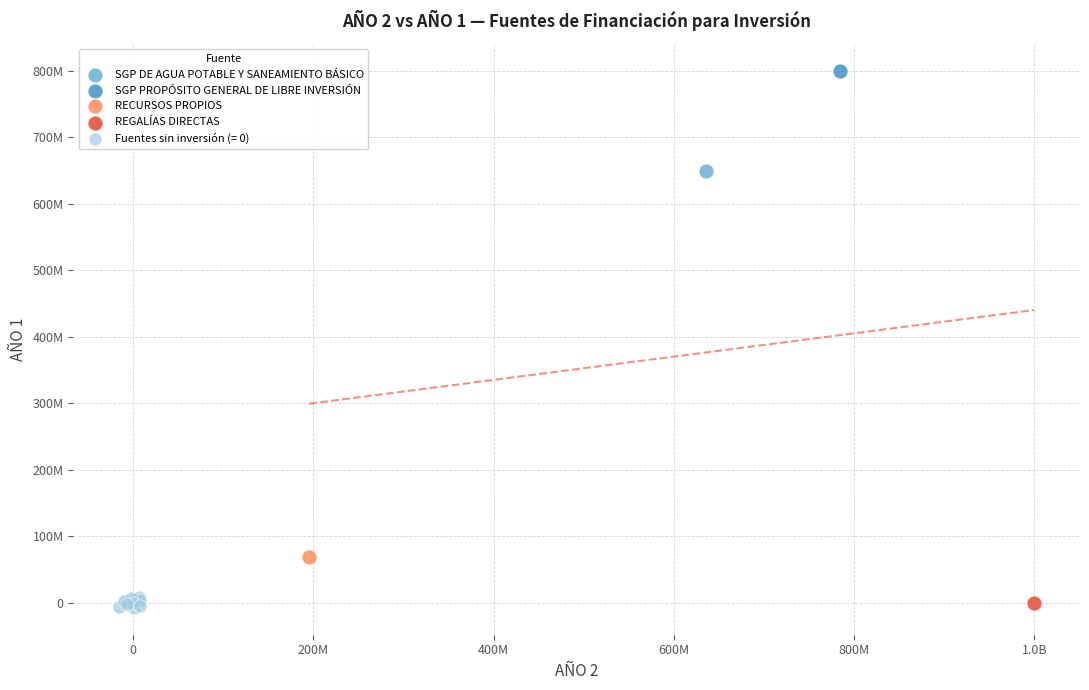

What are all the series names shown in the legend?

SGP DE AGUA POTABLE Y SANEAMIENTO BÁSICO, SGP PROPÓSITO GENERAL DE LIBRE INVERSIÓN, RECURSOS PROPIOS, REGALÍAS DIRECTAS, Fuentes sin inversión (= 0)